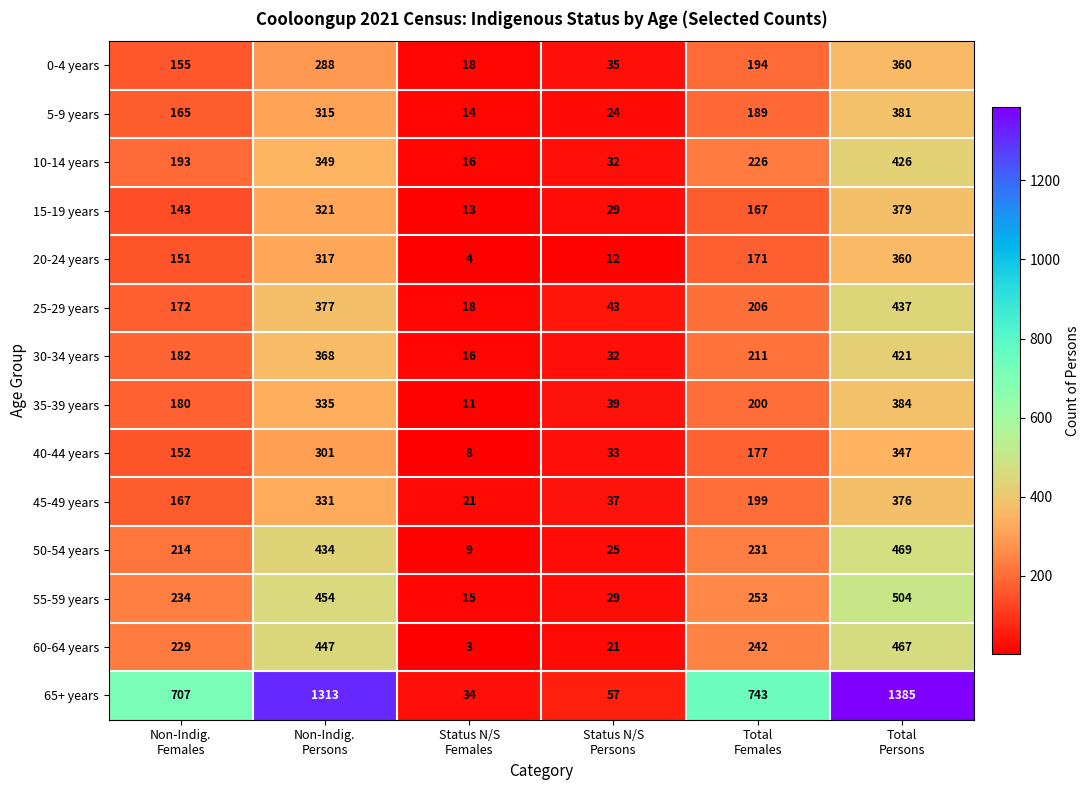

Which series has the largest total across all categories?

65+ years